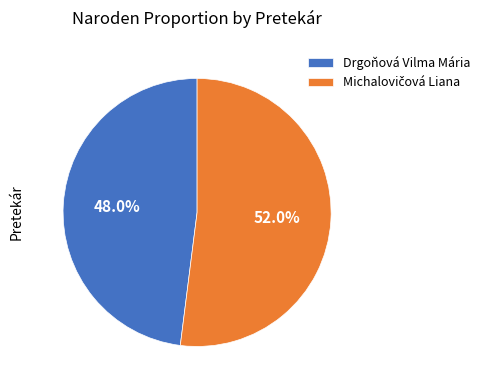

Is there any slice that represents more than half of the pie?

Yes